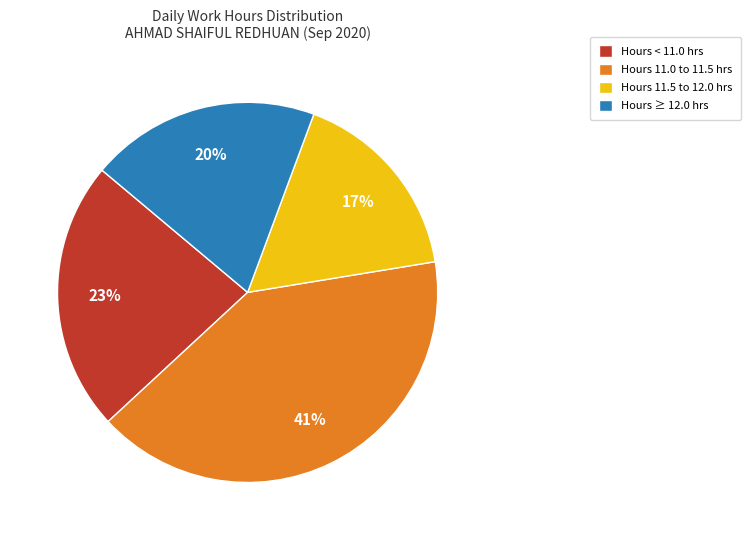

Rank the categories by value from highest to lowest.

Hours 11.0 to 11.5 hrs, Hours < 11.0 hrs, Hours ≥ 12.0 hrs, Hours 11.5 to 12.0 hrs